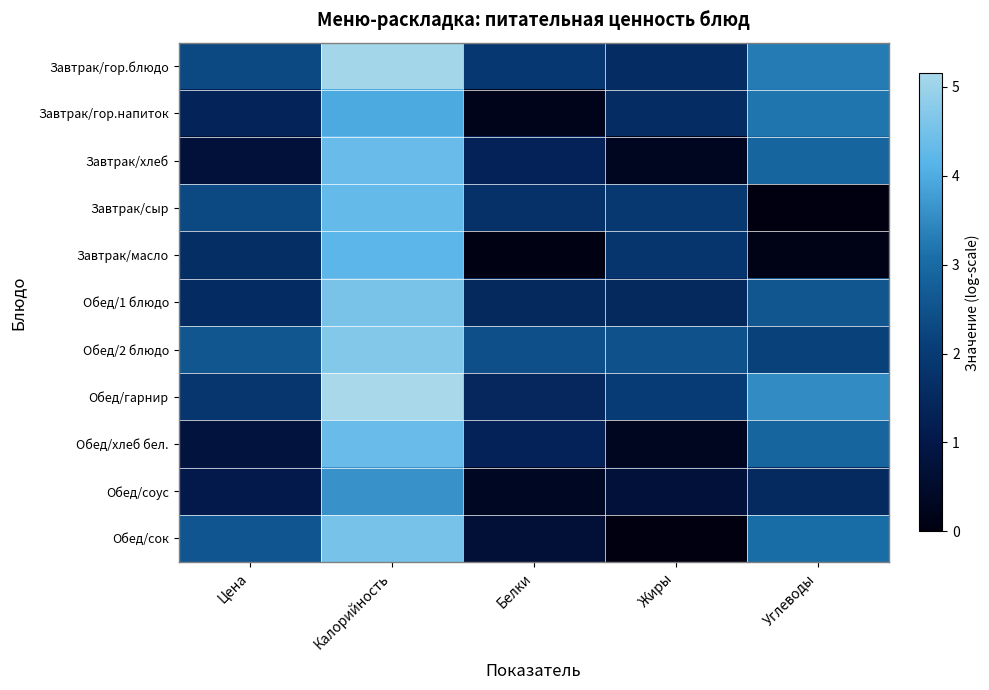

Rank the series by their maximum value, from lowest to highest.

Обед/соус, Завтрак/гор.напиток, Завтрак/масло, Завтрак/сыр, Завтрак/хлеб, Обед/хлеб бел., Обед/сок, Обед/1 блюдо, Обед/2 блюдо, Завтрак/гор.блюдо, Обед/гарнир